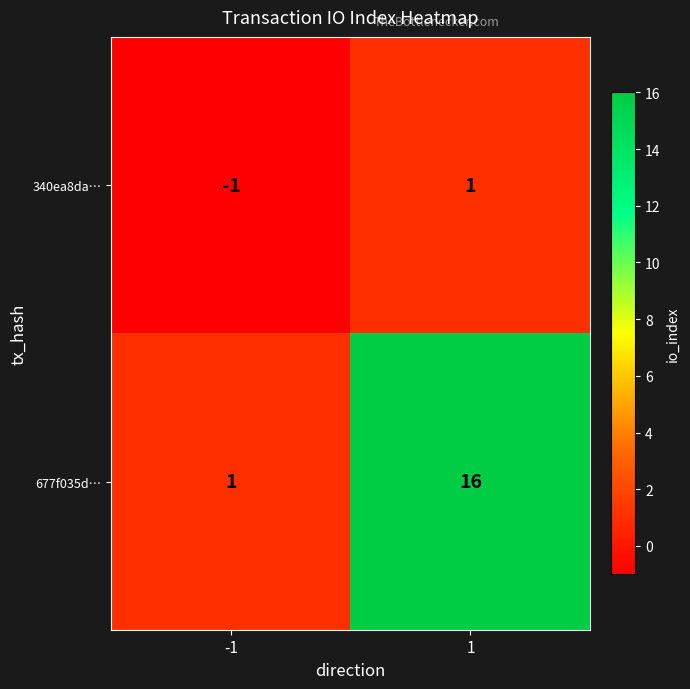

What is the difference between the maximum and minimum values in the 677f035d… series?

15